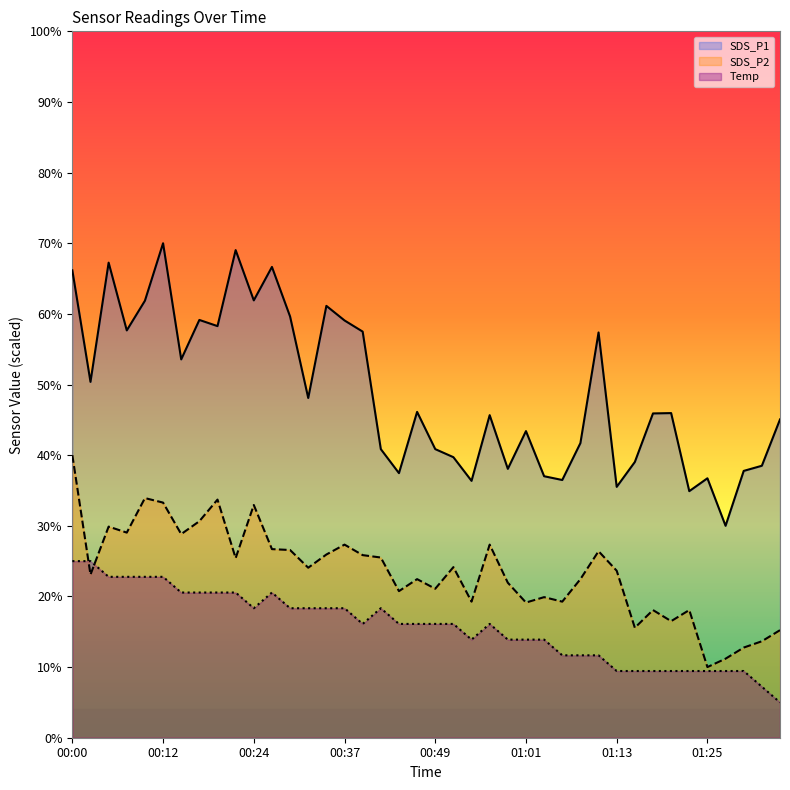

What is the difference between the SDS_P1 values at 01:33 and 00:32?

9.6